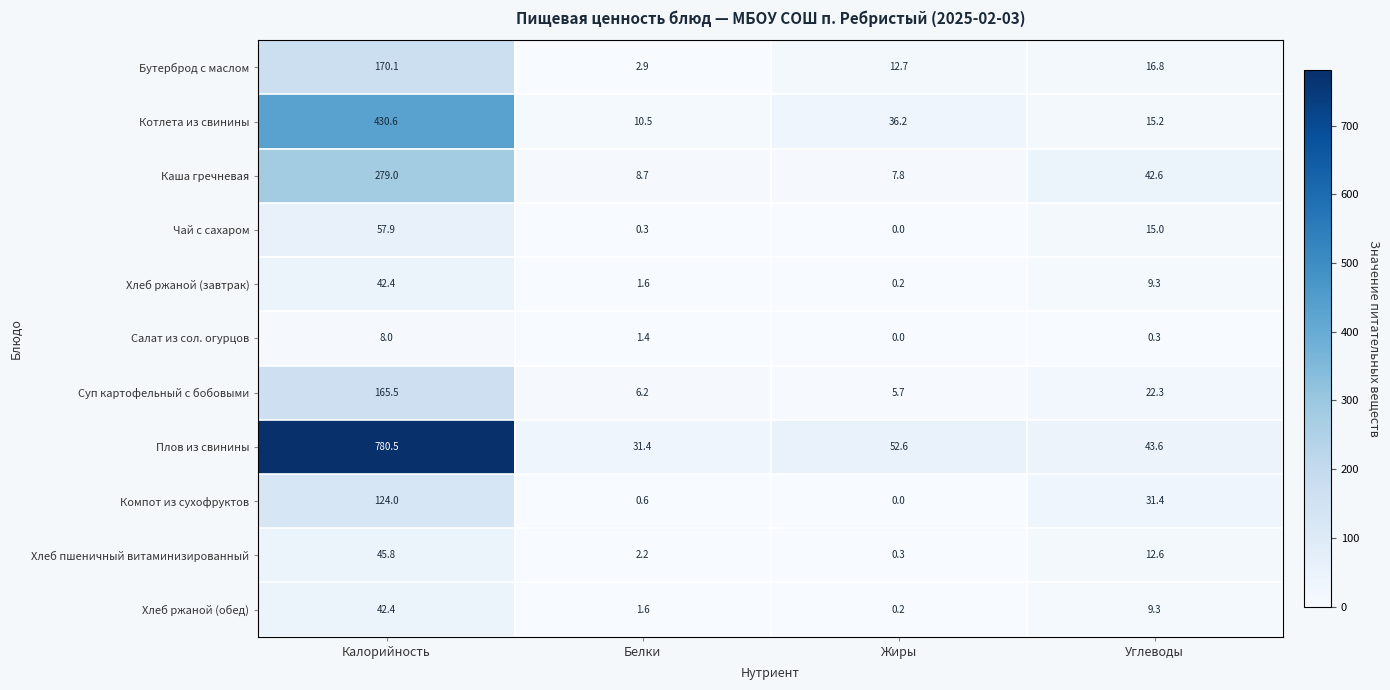

Which series has the widest spread of values?

Плов из свинины